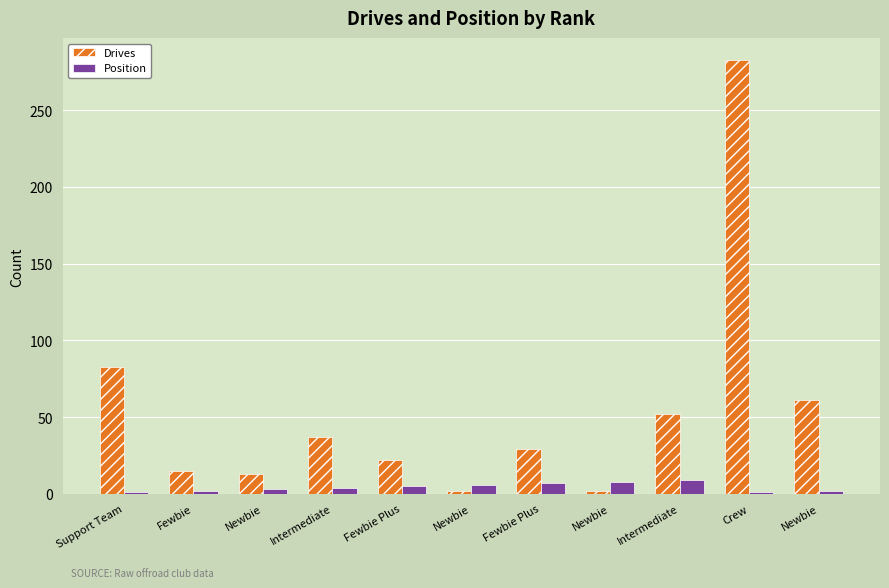

What are all the series names shown in the legend?

Drives, Position